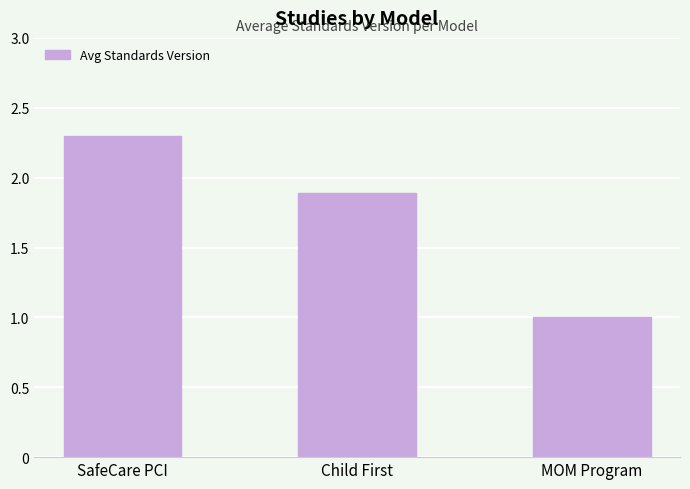

At which category does the chart reach its minimum across all series?

MOM Program